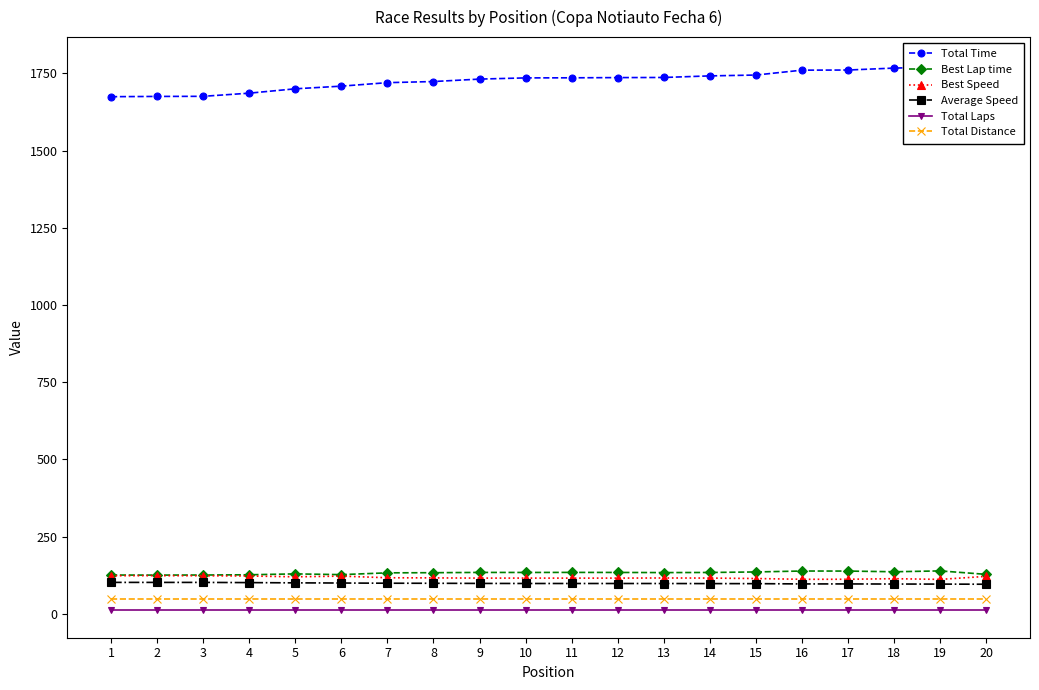

What is the difference between the highest and lowest values at 17?

1749.9